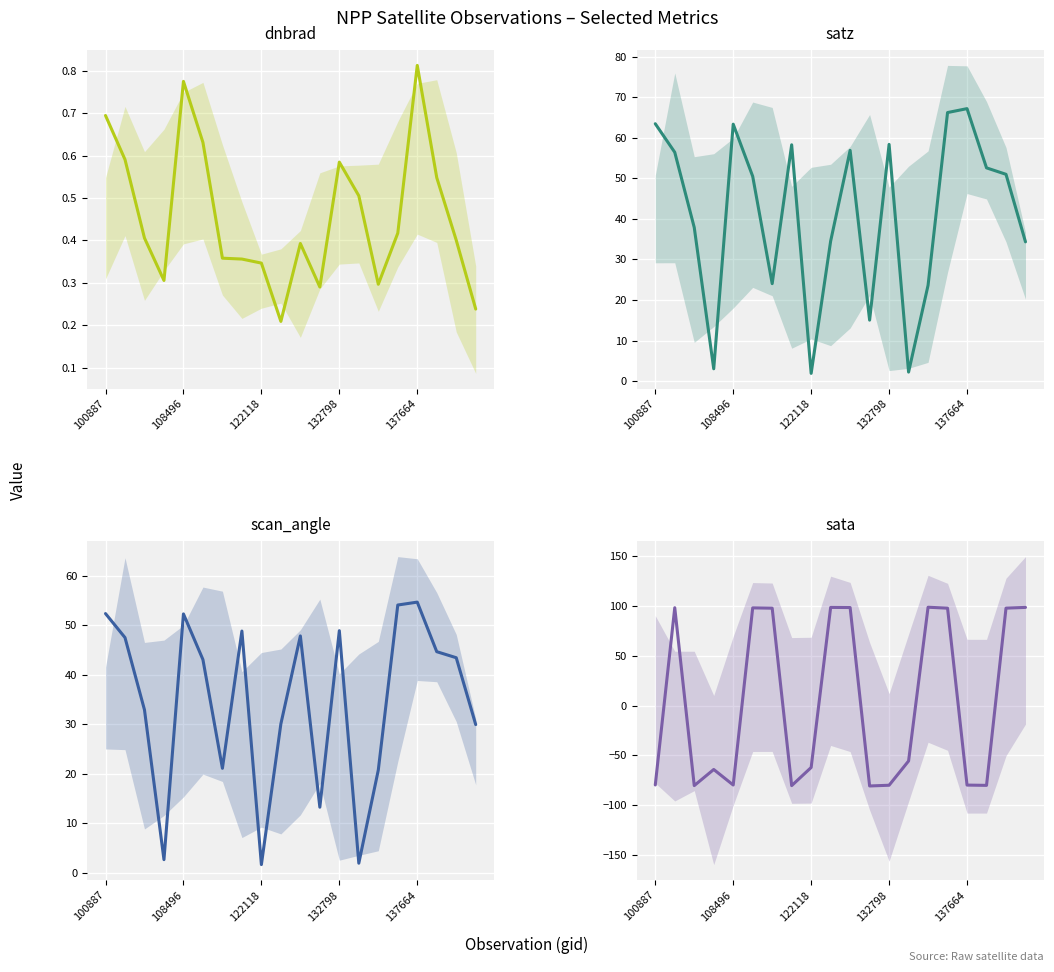

Is this an area chart (filled region under the line)?

No